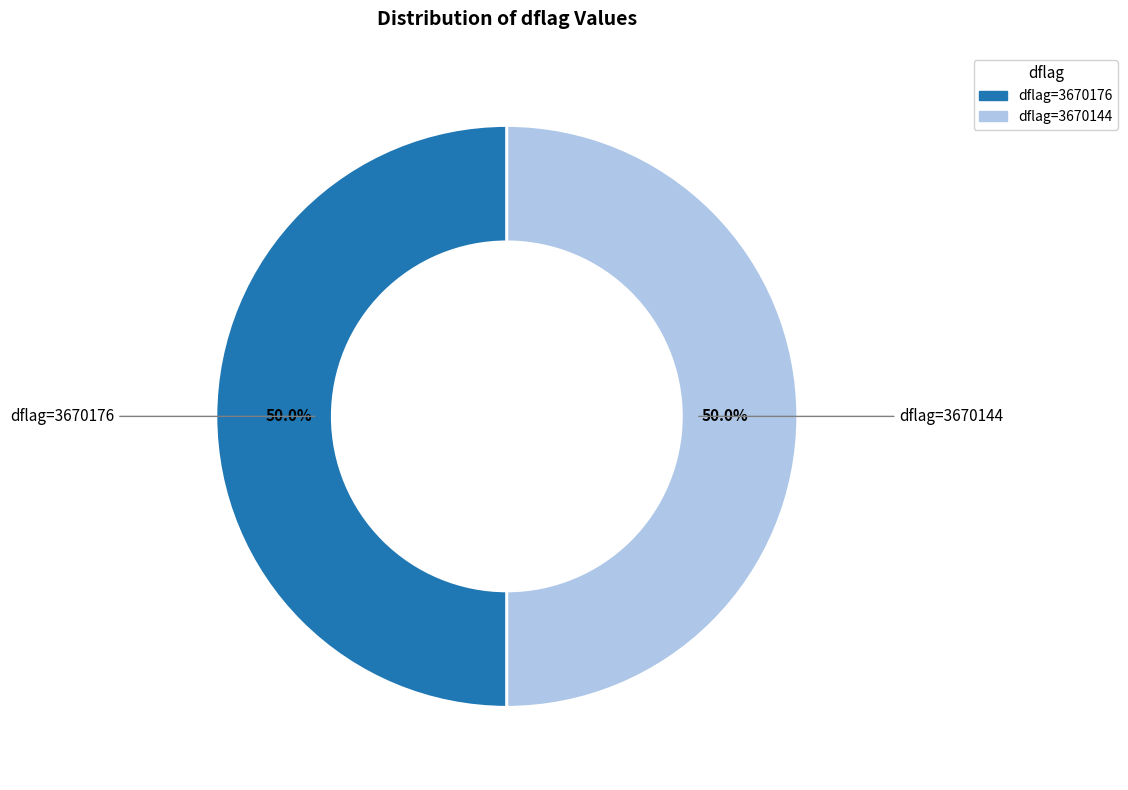

How many slices are in this pie chart?

2